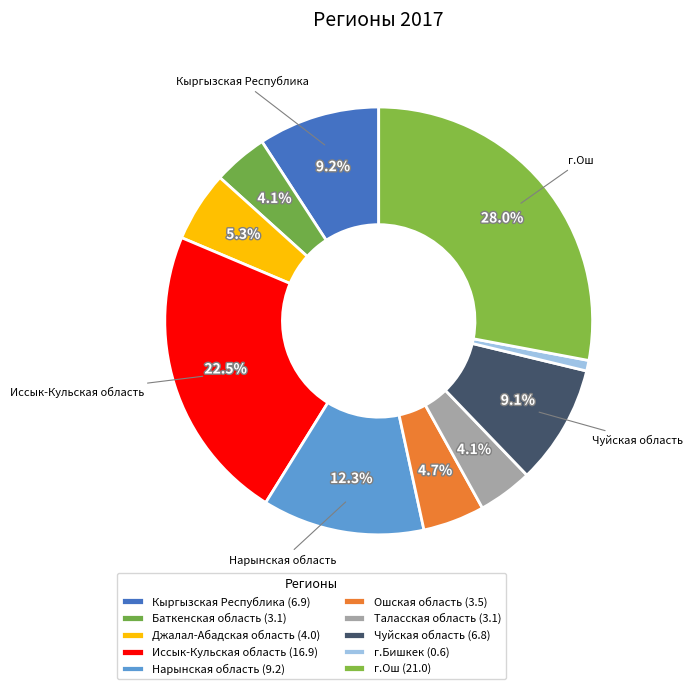

How many slices are in this pie chart?

10